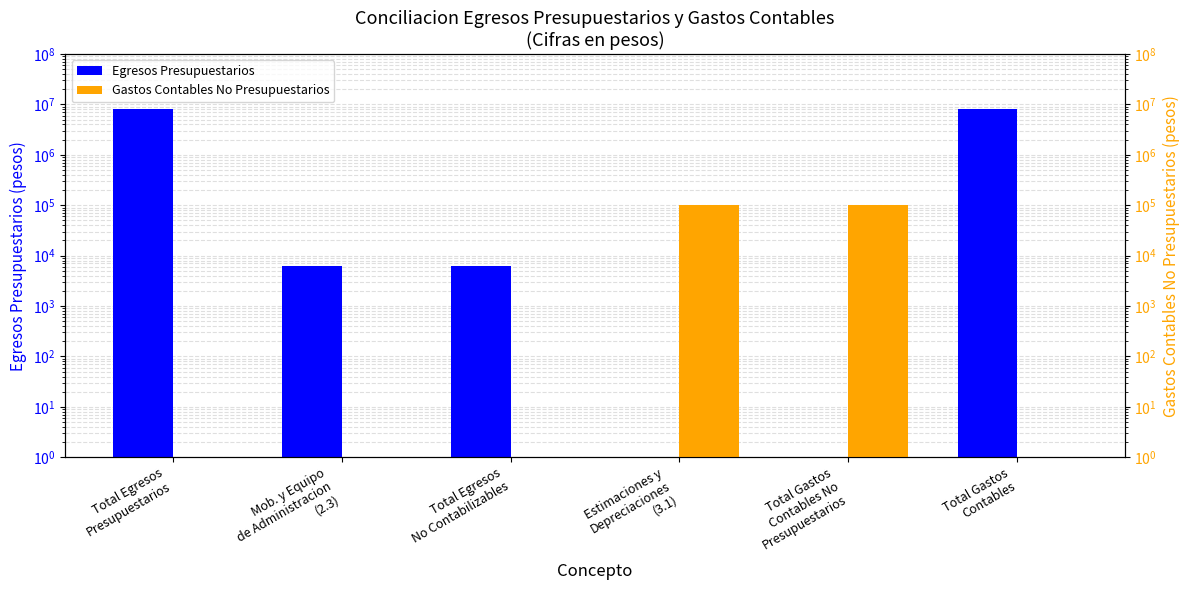

Reading left to right, extract all data points from this chart.

Egresos Presupuestarios: Total Egresos
Presupuestarios=8183534.6	Mob. y Equipo
de Administracion
(2.3)=6090.0	Total Egresos
No Contabilizables=6090.0	Estimaciones y
Depreciaciones
(3.1)=0.0	Total Gastos
Contables No
Presupuestarios=0.0	Total Gastos
Contables=8276579.7
Gastos Contables No Presupuestarios: Total Egresos
Presupuestarios=0.0	Mob. y Equipo
de Administracion
(2.3)=0.0	Total Egresos
No Contabilizables=0.0	Estimaciones y
Depreciaciones
(3.1)=99135.1	Total Gastos
Contables No
Presupuestarios=99135.1	Total Gastos
Contables=0.0